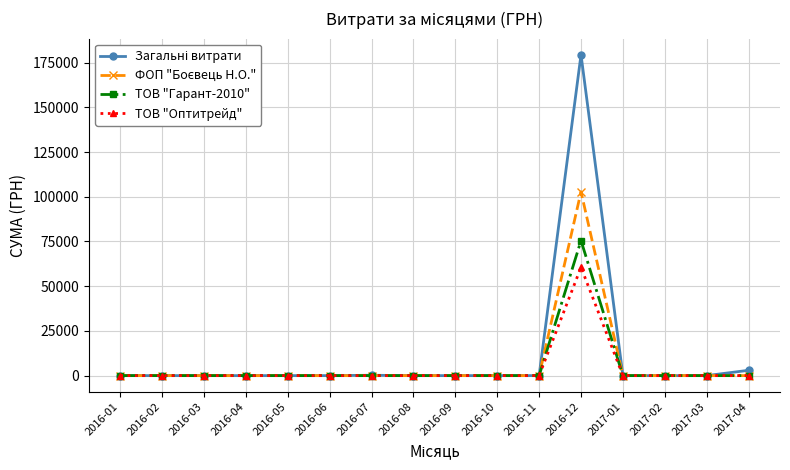

What is the label of the 11th point from the right?

2016-06